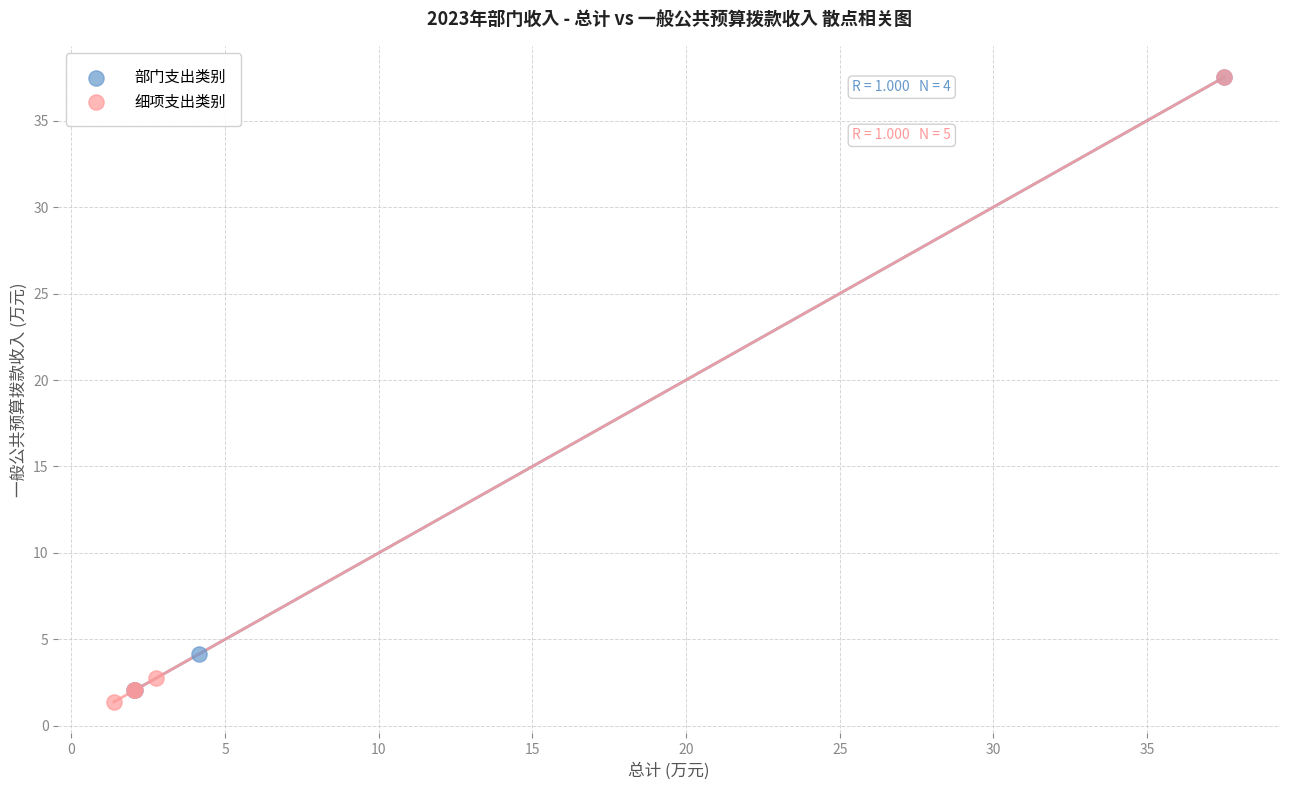

Which series has the widest spread of Y values?

细项支出类别